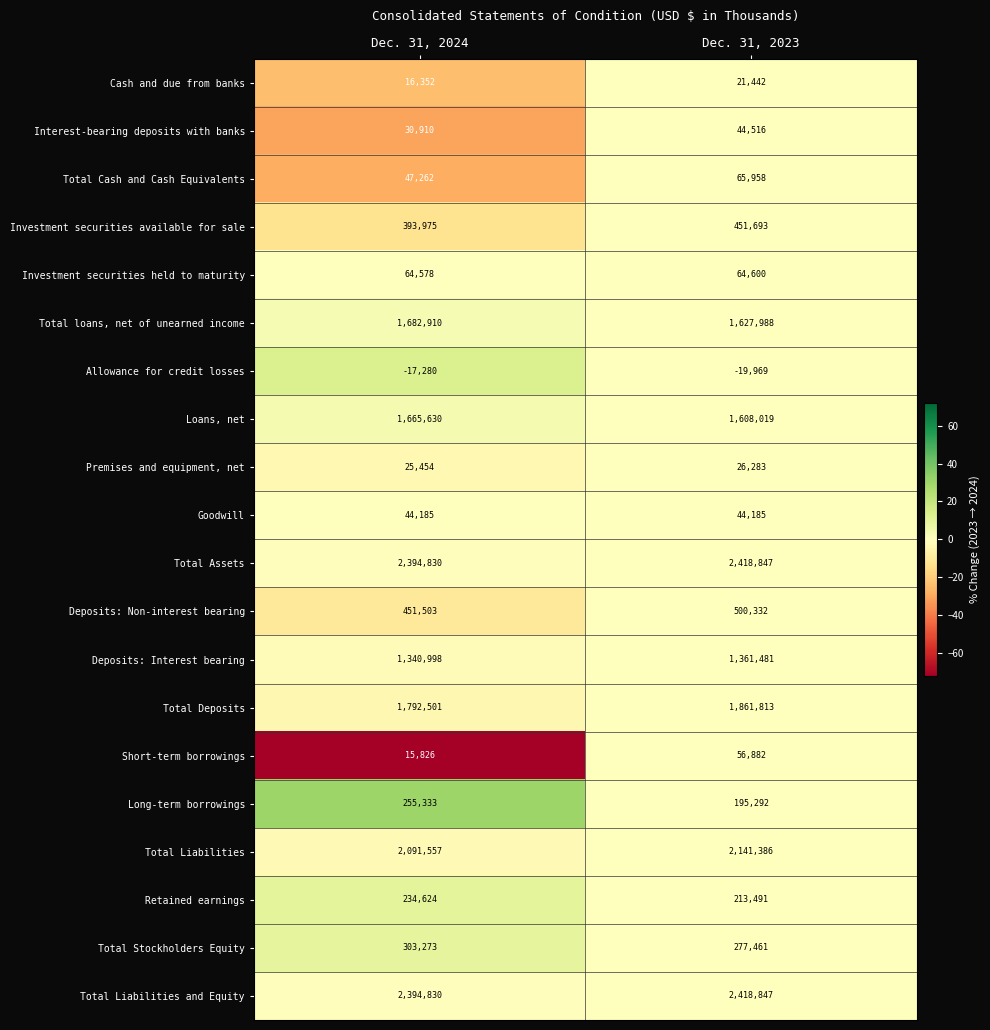

Which series has the largest range (max minus min)?

Total Deposits